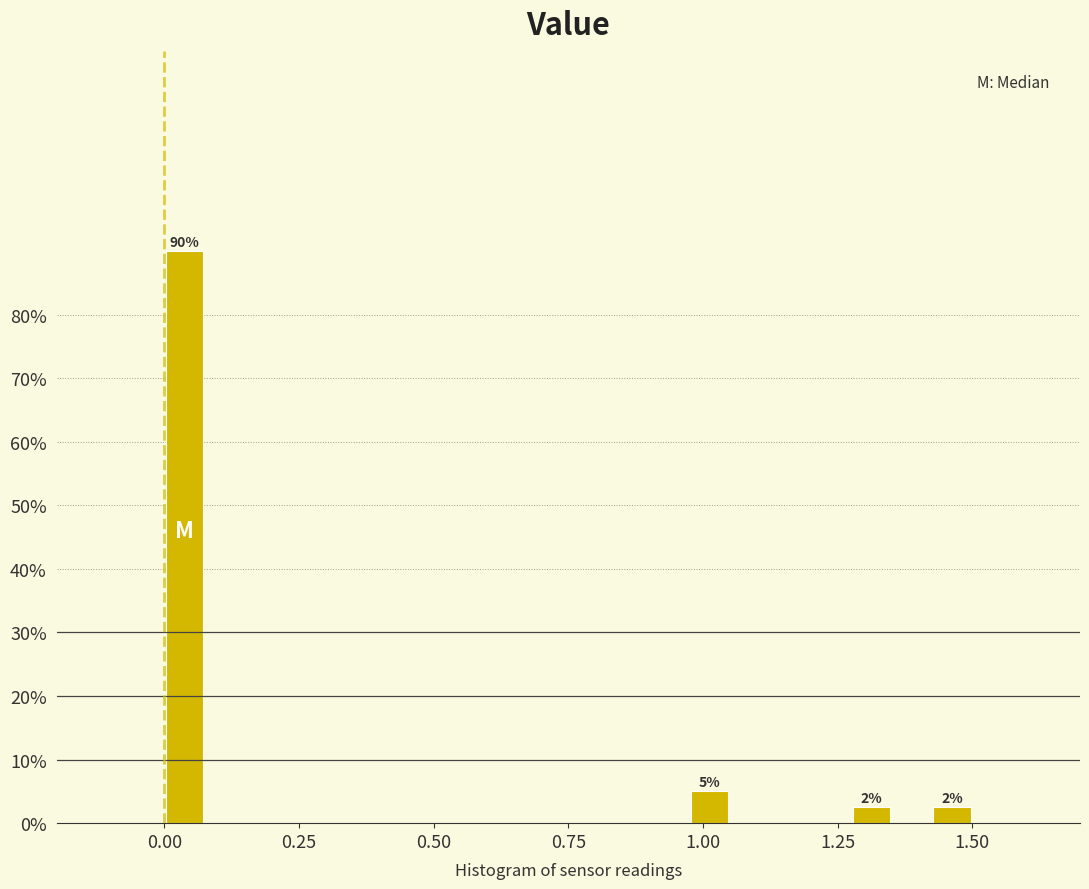

Read against the x-axis, roughly where is the centre of the tallest bar?

0.05